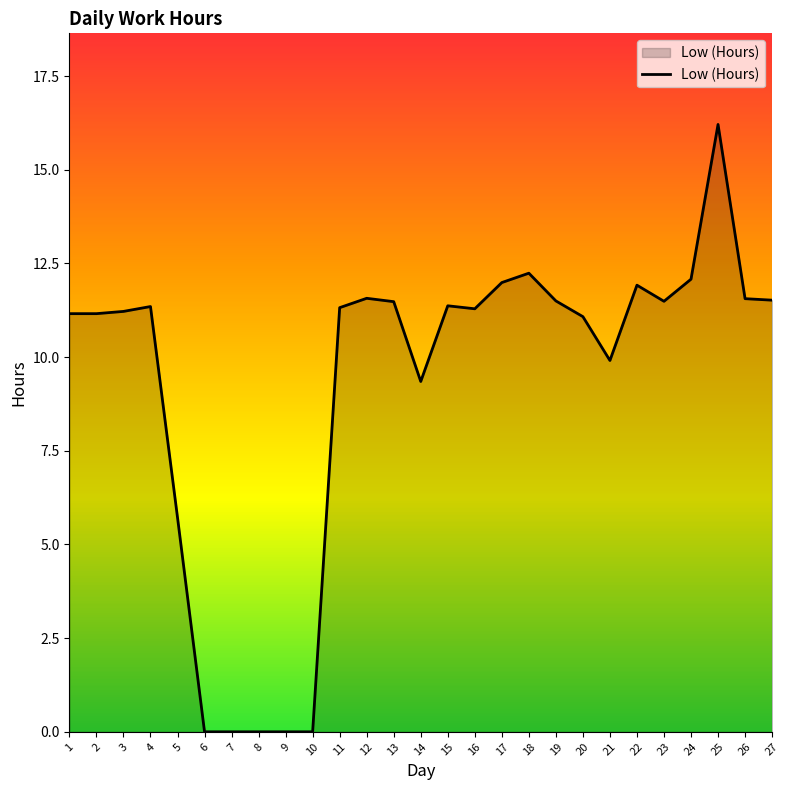

Which label corresponds to the largest value in the chart?

25